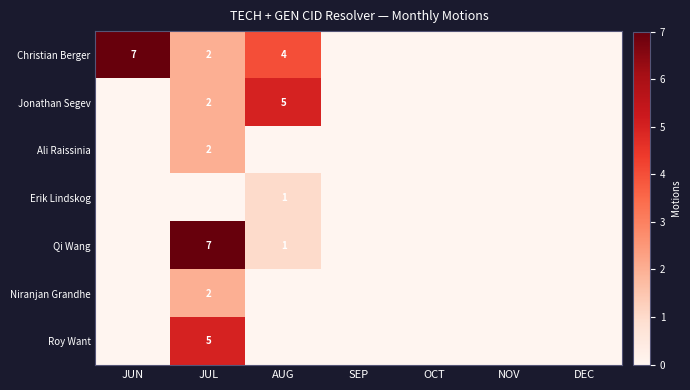

Between NOV and JUN, which is larger?

JUN